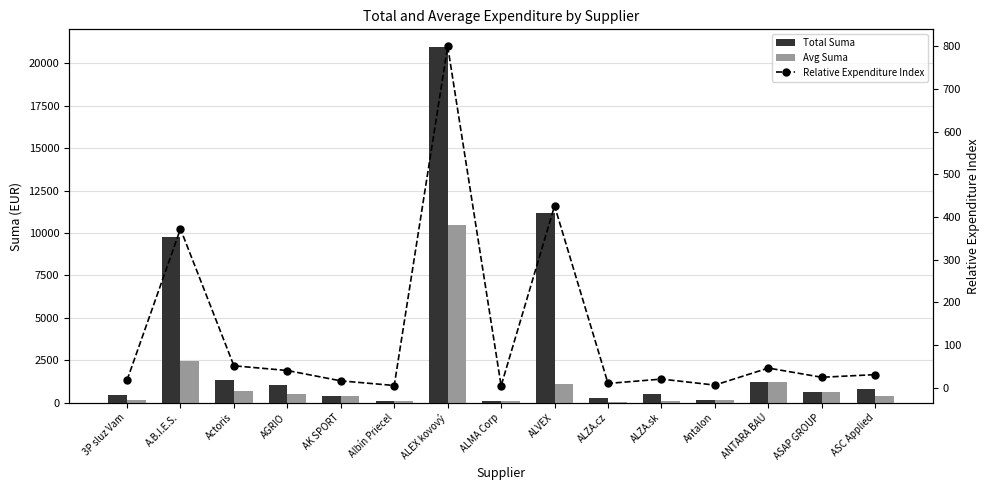

Rank the series by their average value, from lowest to highest.

Relative Expenditure Index, Avg Suma, Total Suma